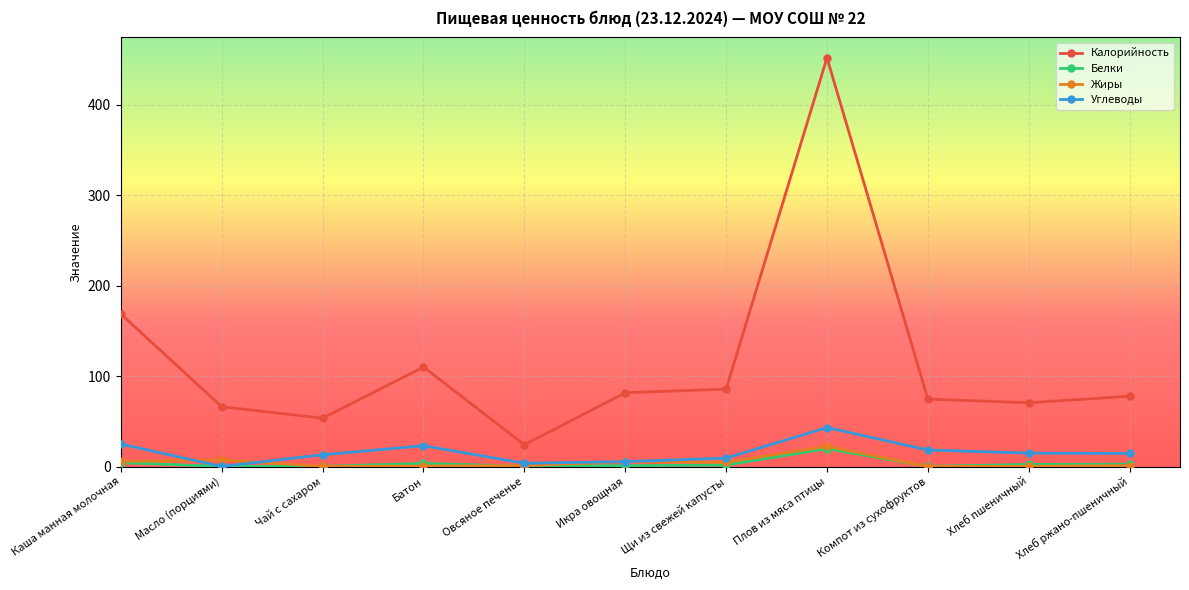

True or false: Калорийность has more than 1 interior local peaks.

True